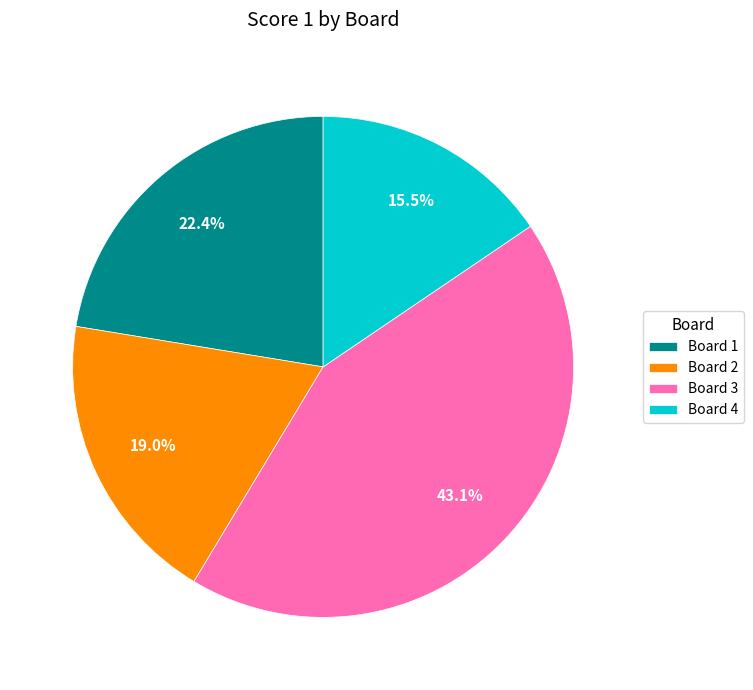

Rank the categories by value from lowest to highest.

Board 4, Board 2, Board 1, Board 3